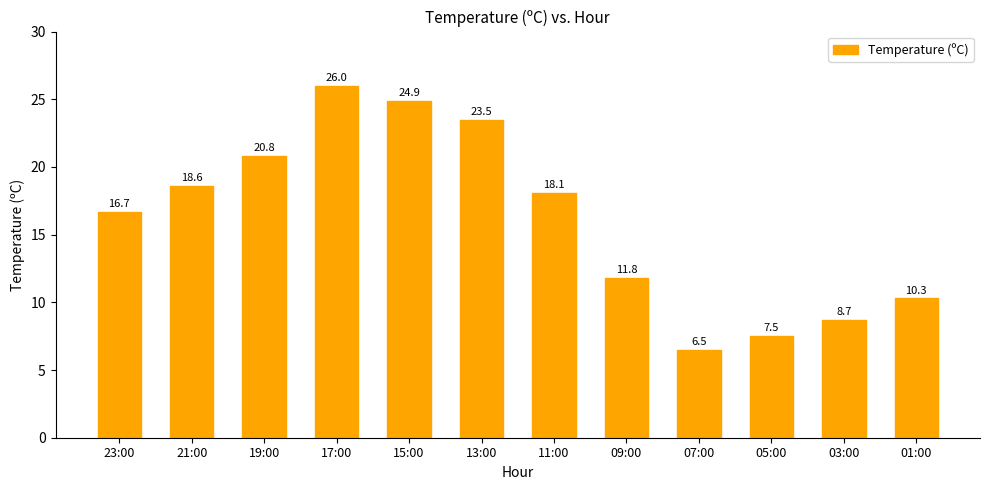

List the labels in order of value, largest first.

17:00, 15:00, 13:00, 19:00, 21:00, 11:00, 23:00, 09:00, 01:00, 03:00, 05:00, 07:00